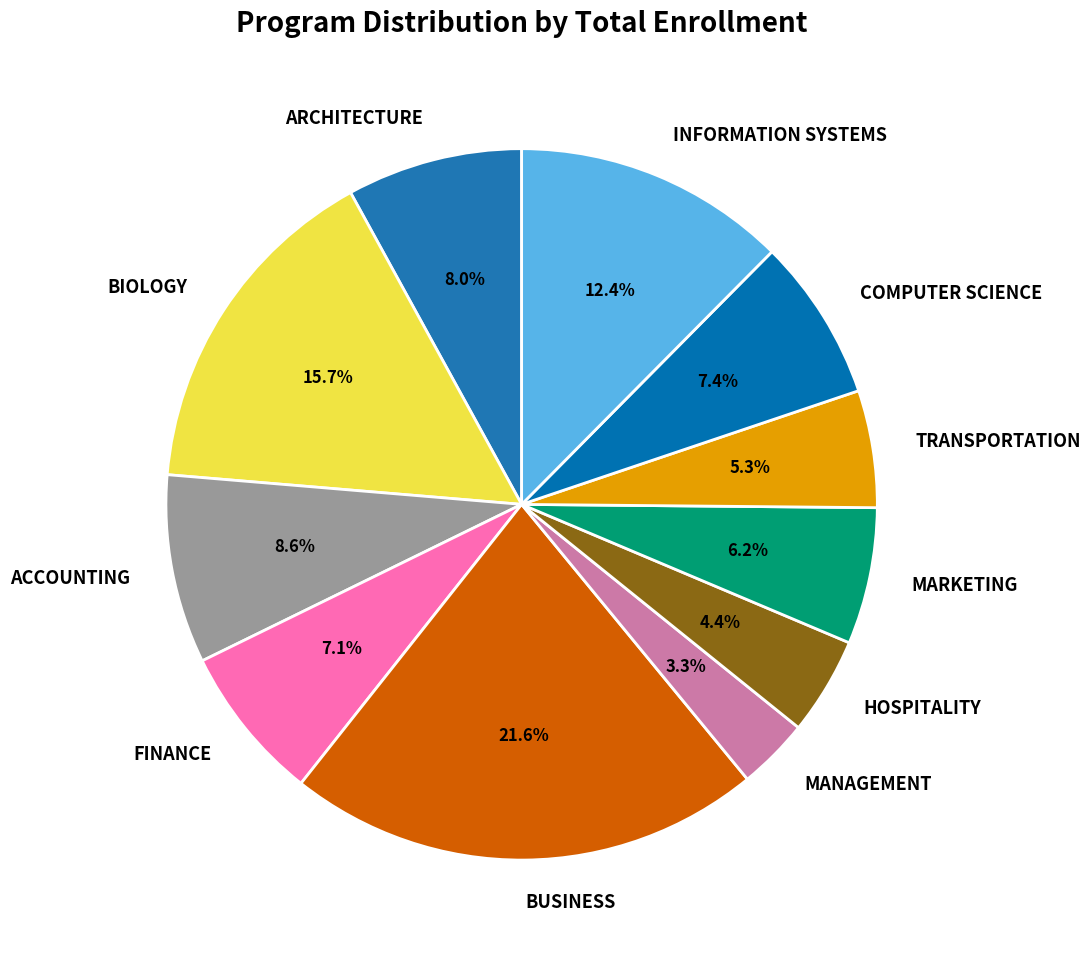

Is it true that FINANCE is 1% of the pie?

False